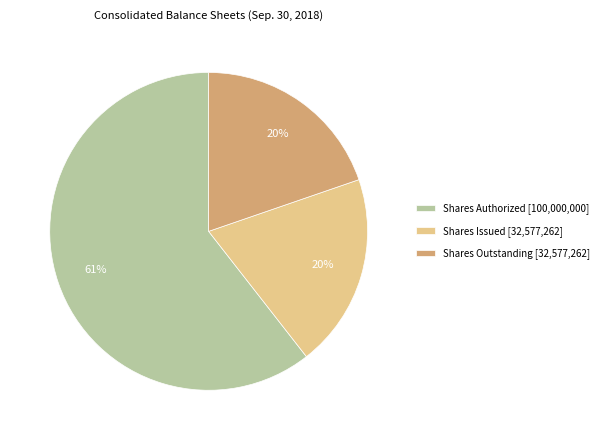

Combined, do Shares Authorized [100,000,000] and Shares Outstanding [32,577,262] account for over 50%?

Yes